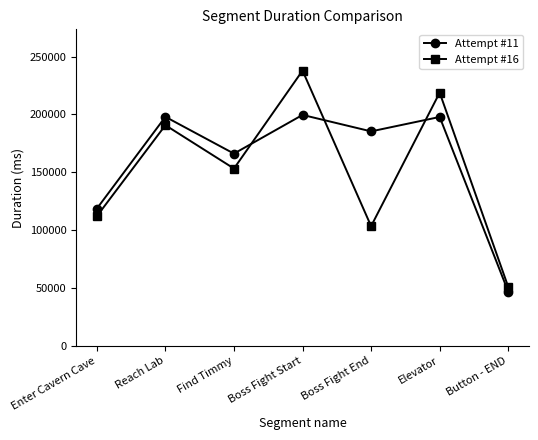

Where do Attempt #11 and Attempt #16 first cross each other?

Find Timmy and Boss Fight Start